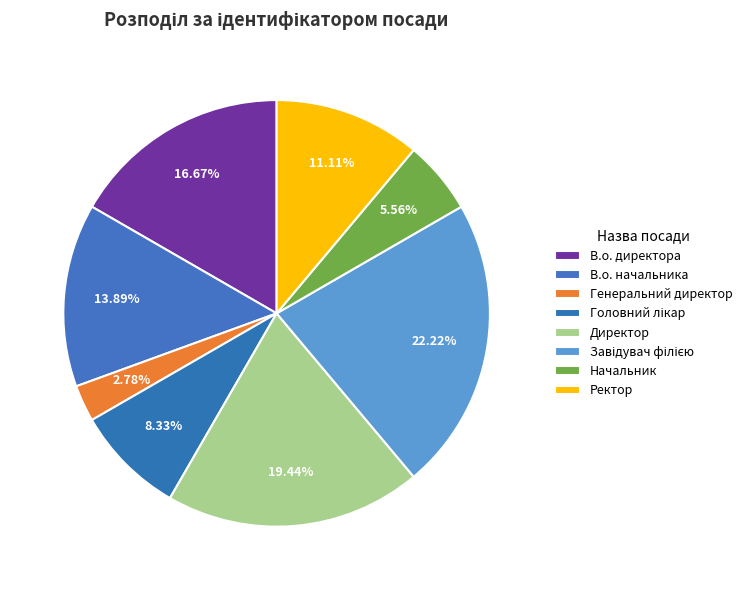

How many segments does this pie chart have?

8